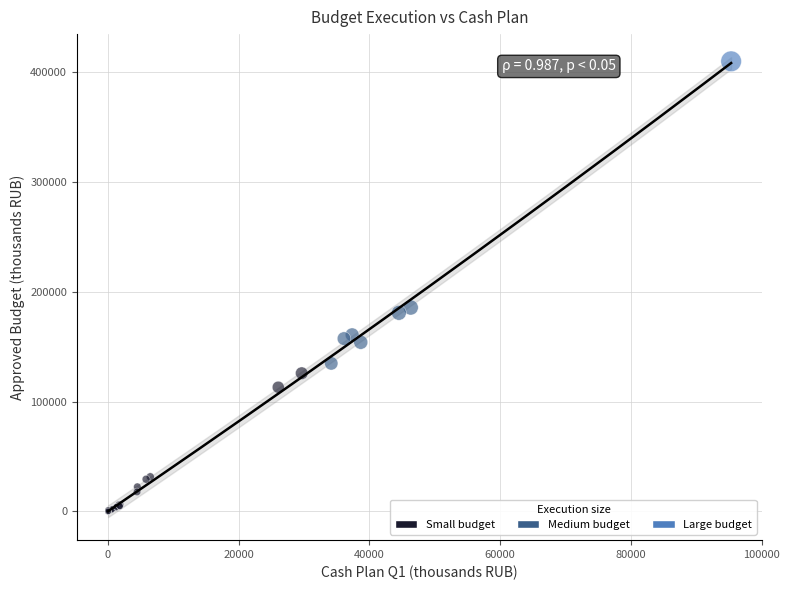

What Y value in the scatter plot is closest to 205059?

185806.6